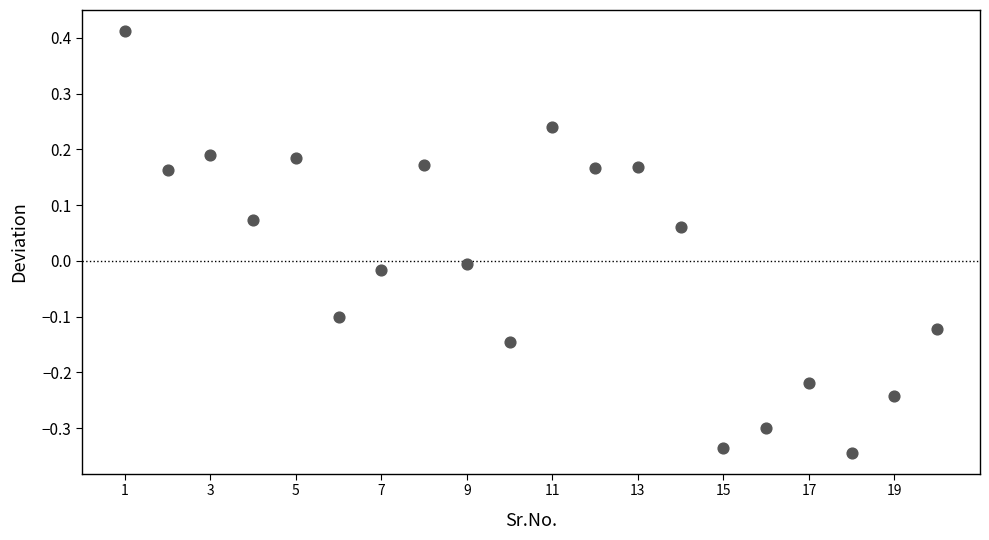

What is the range of Y values (max minus min)?

0.8